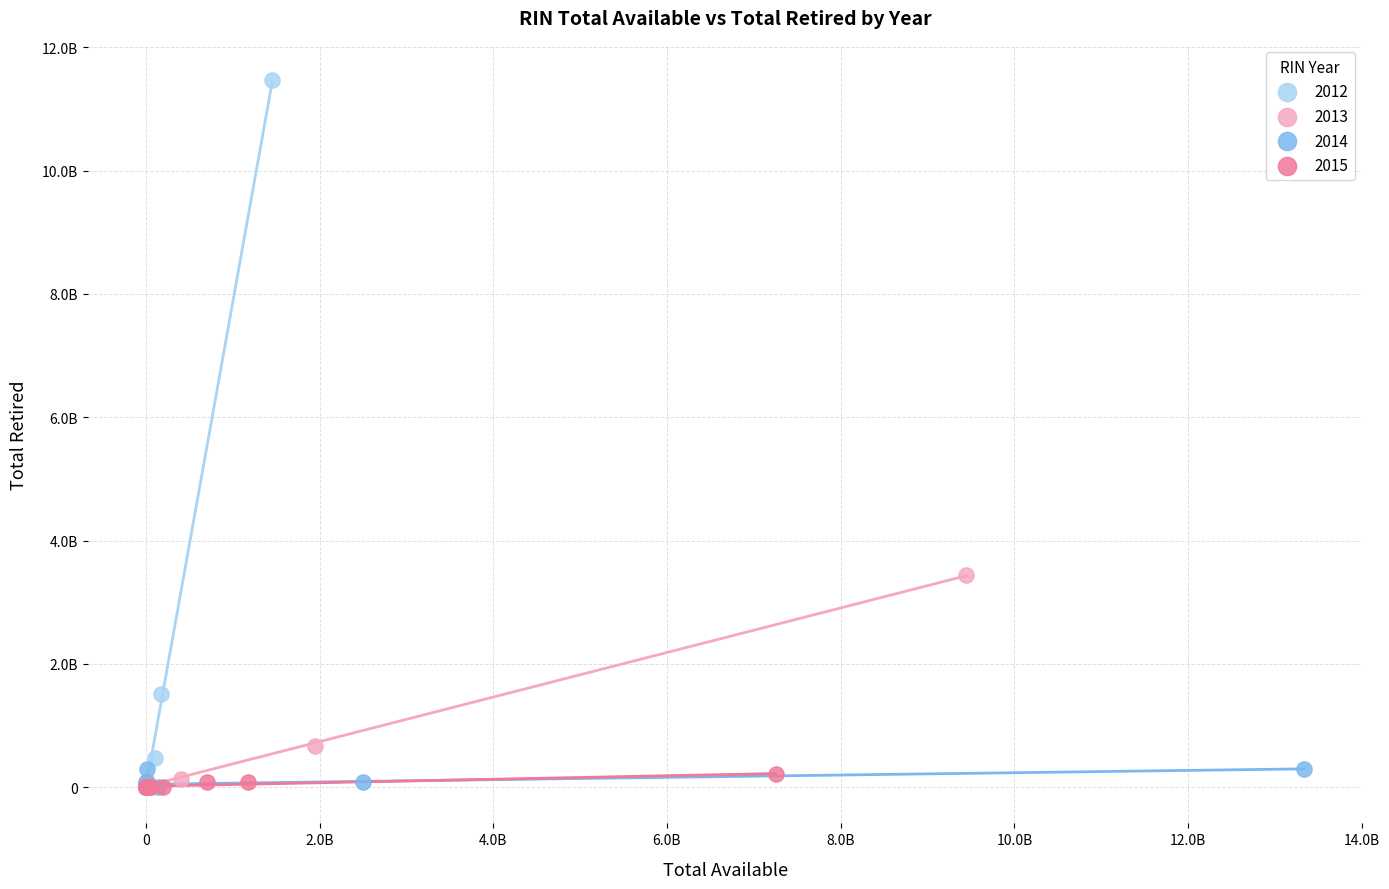

What are all the series names shown in the legend?

2012, 2013, 2014, 2015